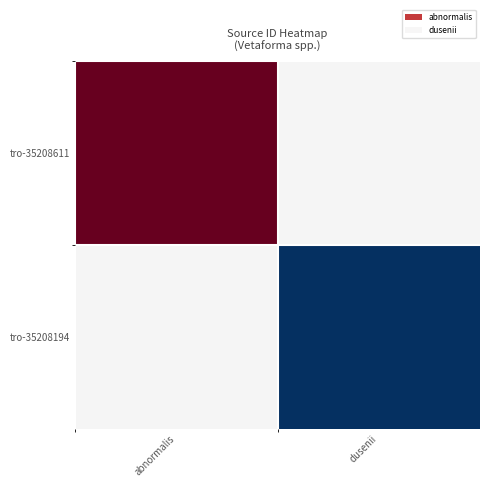

Which category has the lowest value across all series?

dusenii